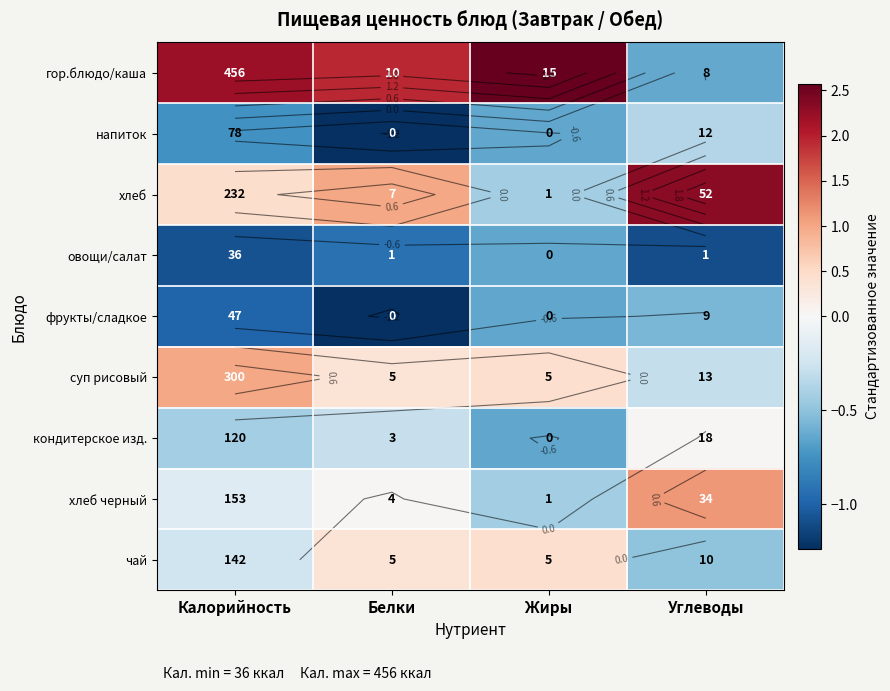

What is the difference between the highest and lowest values at Калорийность?

3.3